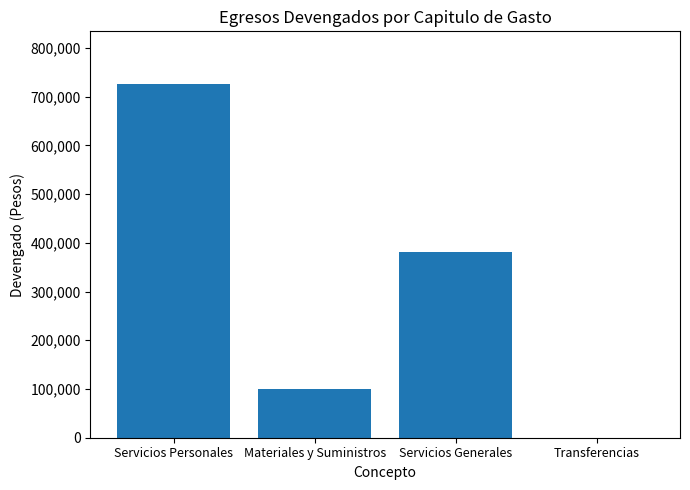

What is the change in value from Materiales y Suministros to Servicios Generales?

+280628.9